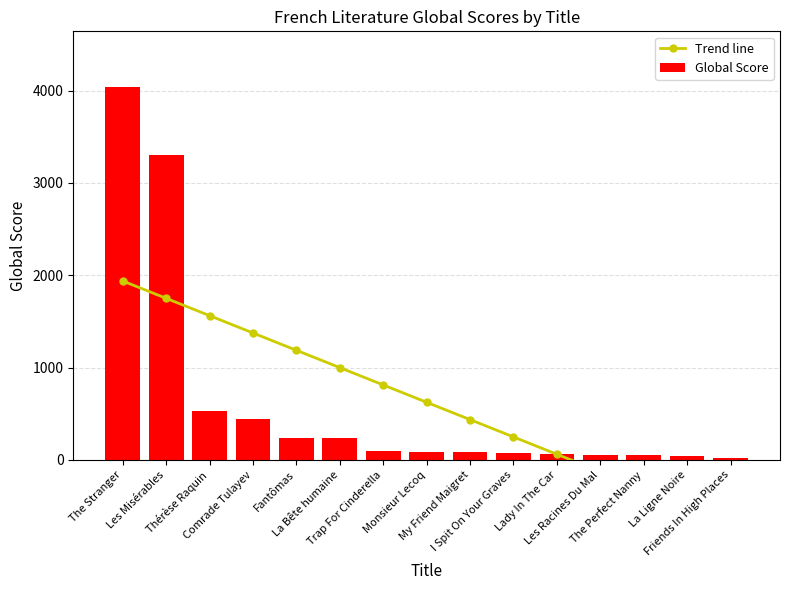

At which label is Global Score closest to 2028?

Les Misérables